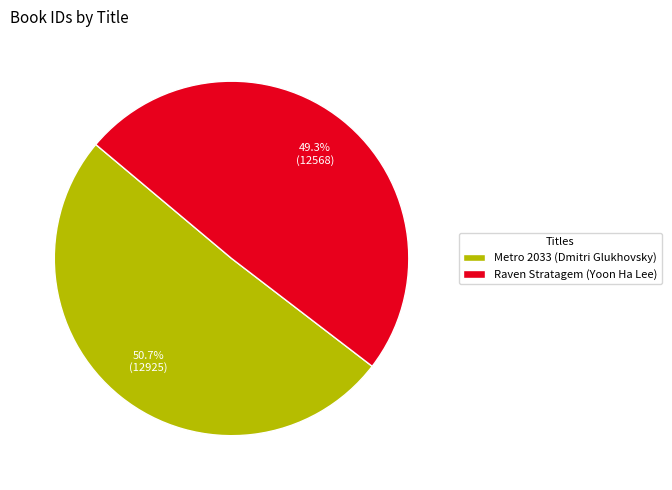

What portion of the pie excludes Raven Stratagem (Yoon Ha Lee)?

50.7%